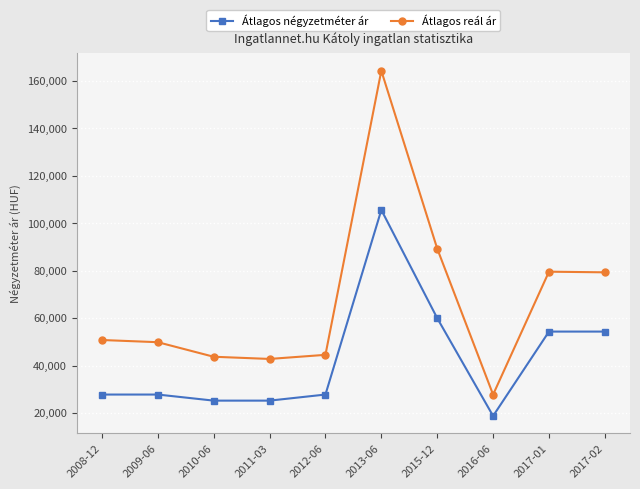

What is the label of the 7th point from the left?

2015-12